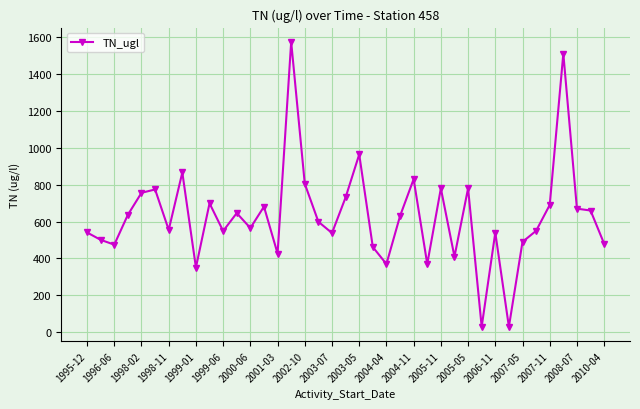

True or false: the data has more than 2 interior local peaks.

True